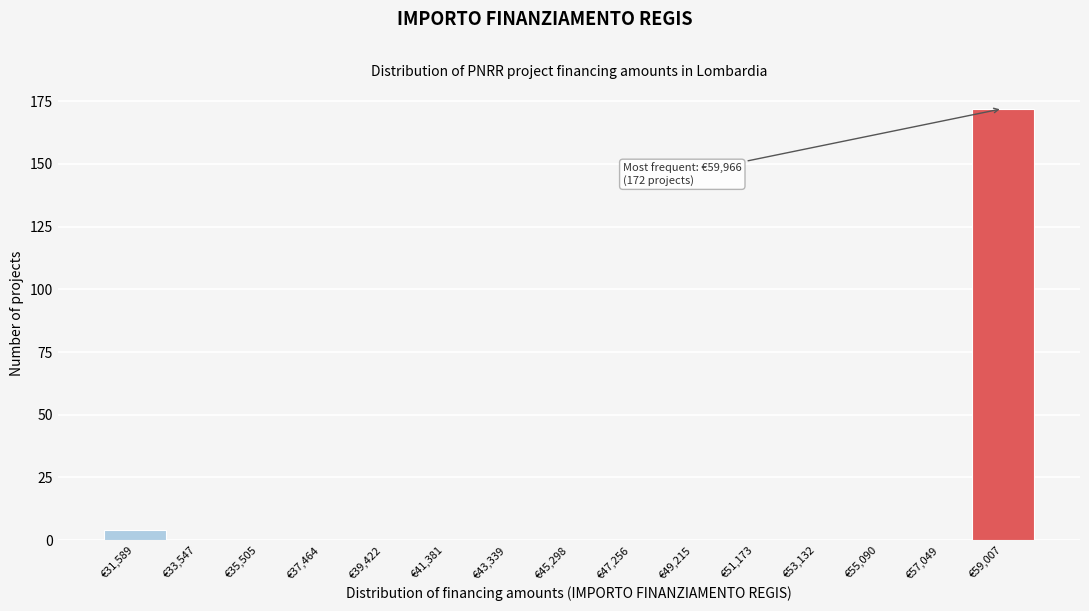

Reading left to right, transcribe all the data shown in this chart.

€31,589=4	€33,547=0	€35,505=0	€37,464=0	€39,422=0	€41,381=0	€43,339=0	€45,298=0	€47,256=0	€49,215=0	€51,173=0	€53,132=0	€55,090=0	€57,049=0	€59,007=172